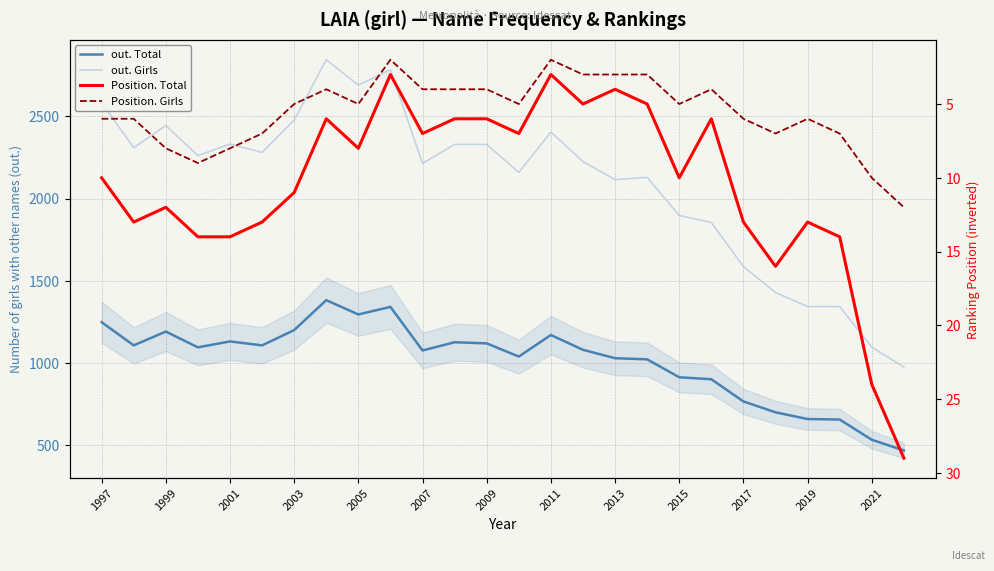

Reading right to left, extract all data points from this chart.

out. Total: 468	533	656	659	700	766	901	913	1022	1029	1080	1170	1039	1119	1126	1076	1341	1295	1382	1200	1107	1131	1095	1191	1107	1248
out. Girls: 975	1096	1343	1343	1429	1586	1854	1897	2129	2115	2225	2404	2159	2329	2329	2214	2783	2690	2844	2477	2281	2331	2261	2444	2309	2582
Position. Total: 29	24	14	13	16	13	6	10	5	4	5	3	7	6	6	7	3	8	6	11	13	14	14	12	13	10
Position. Girls: 12	10	7	6	7	6	4	5	3	3	3	2	5	4	4	4	2	5	4	5	7	8	9	8	6	6